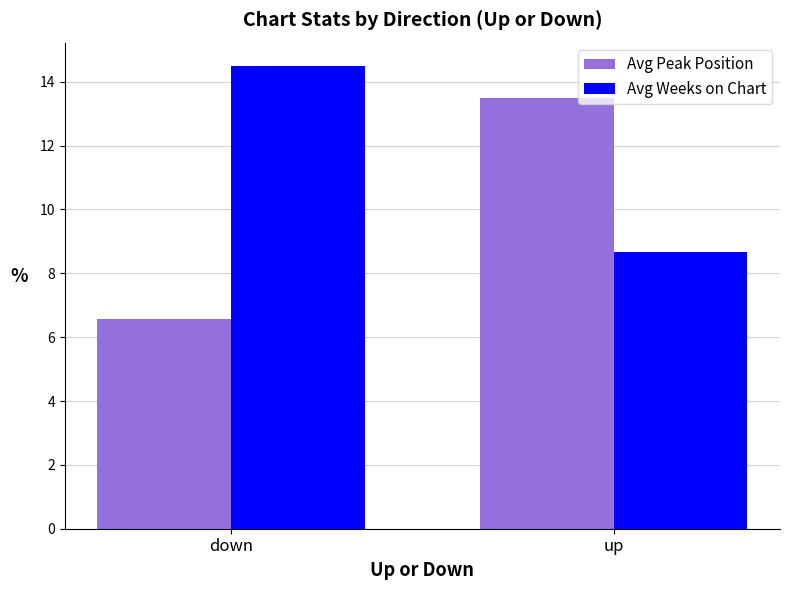

How many series are shown in this chart?

2